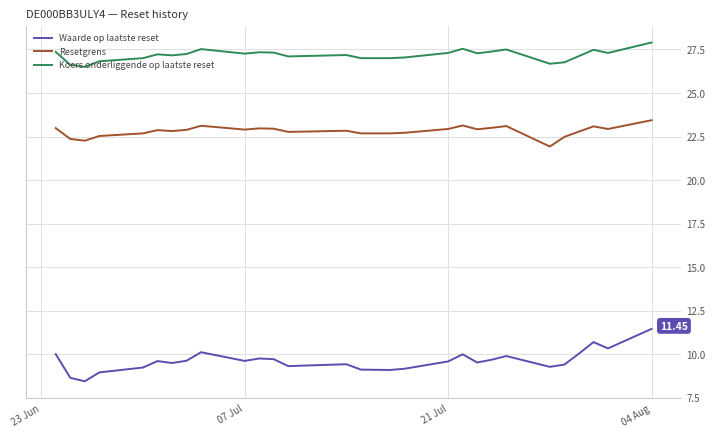

Which series has the largest range (max minus min)?

Waarde op laatste reset